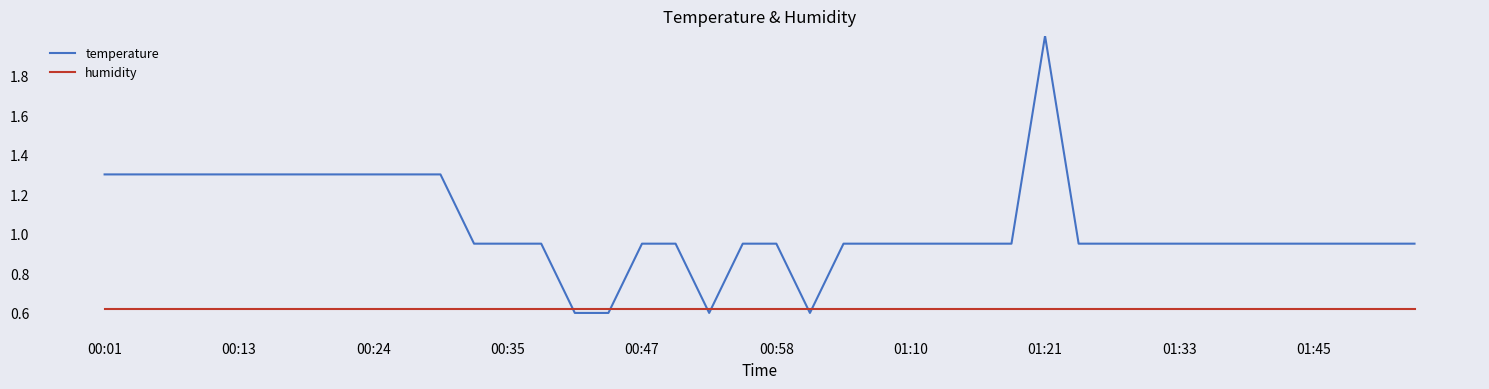

Which series ends up on top after the final intersection of temperature and humidity?

temperature